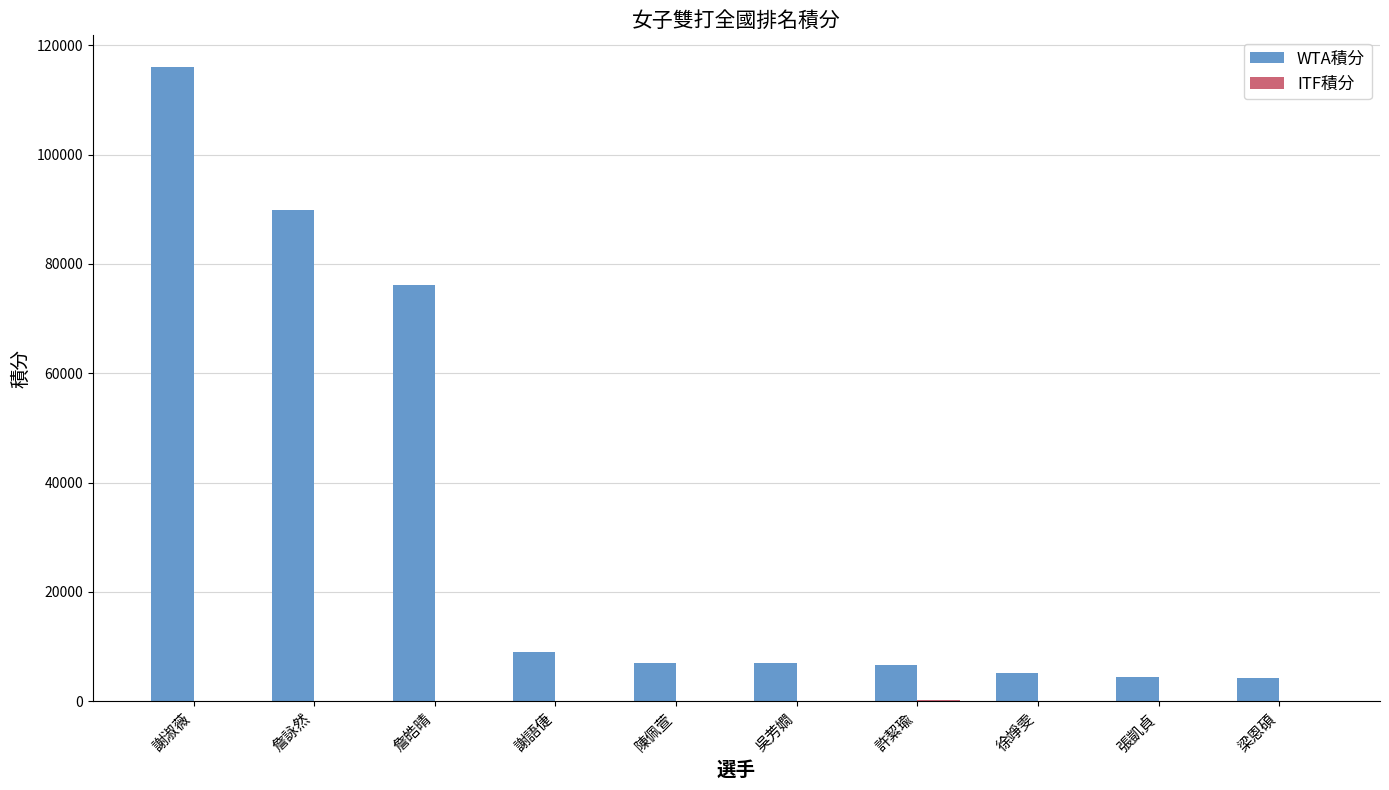

What is the sum of the WTA積分 values at 吳芳嫺 and 梁恩碩?

11220